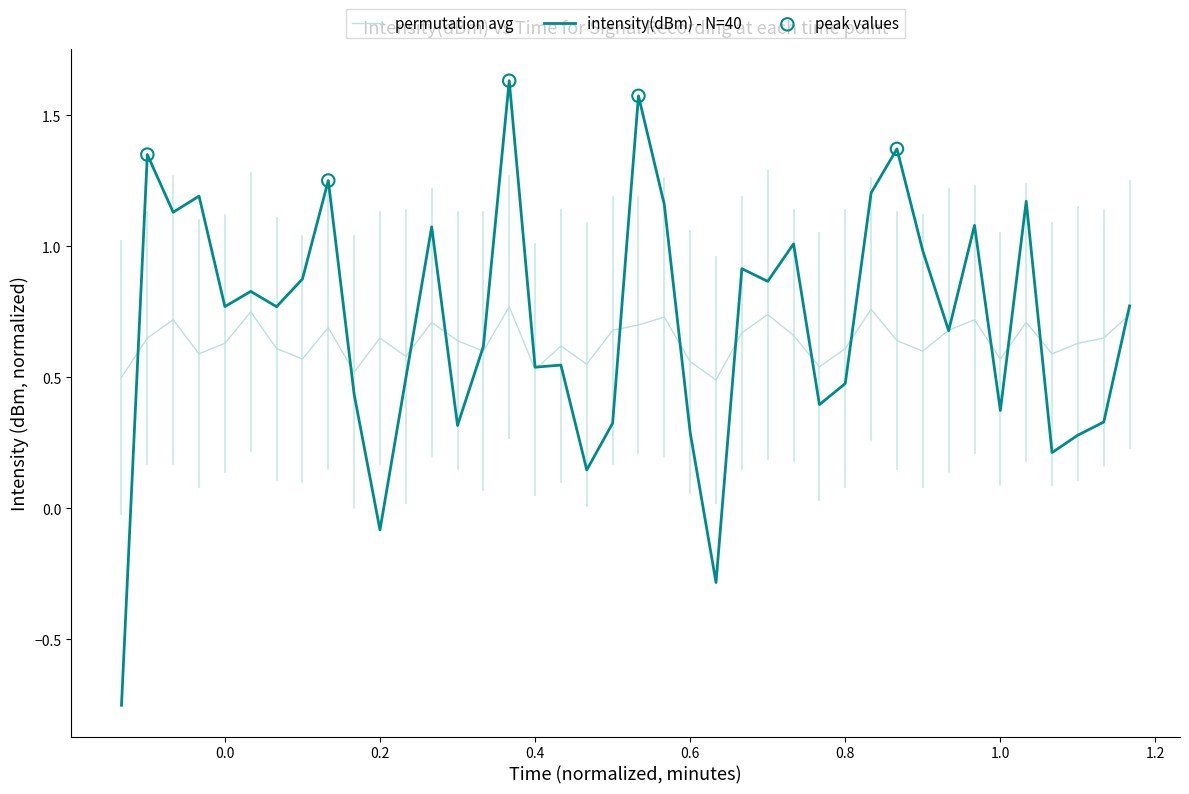

Rank the series by their maximum value, from lowest to highest.

permutation avg, intensity(dBm) - N=40